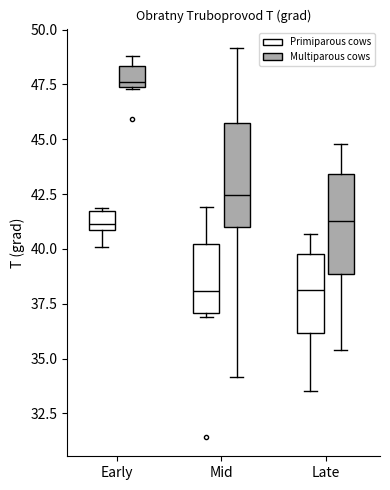

Reading left to right, read every box against the y-axis: the position of its median line, the range the box covers, and the ends of its whiskers. The values are not printed on the chart, so give them approximately, as read against the axis.

Early (Primiparous cows): median 41.0 (just above the box's lower edge), box 41.0 to 41.5, whiskers 40.0 to 42.0
Early (Multiparous cows): median 47.5 (just above the box's lower edge), box 47.5 to 48.5, whiskers 47.5 to 49.0
Mid (Primiparous cows): median 38.0, box 37.0 to 40.0, whiskers 37.0 (just below the box's lower edge) to 42.0
Mid (Multiparous cows): median 42.5, box 41.0 to 45.5, whiskers 34.0 to 49.0
Late (Primiparous cows): median 38.0, box 36.0 to 39.5, whiskers 33.5 to 40.5
Late (Multiparous cows): median 41.5, box 39.0 to 43.5, whiskers 35.5 to 45.0